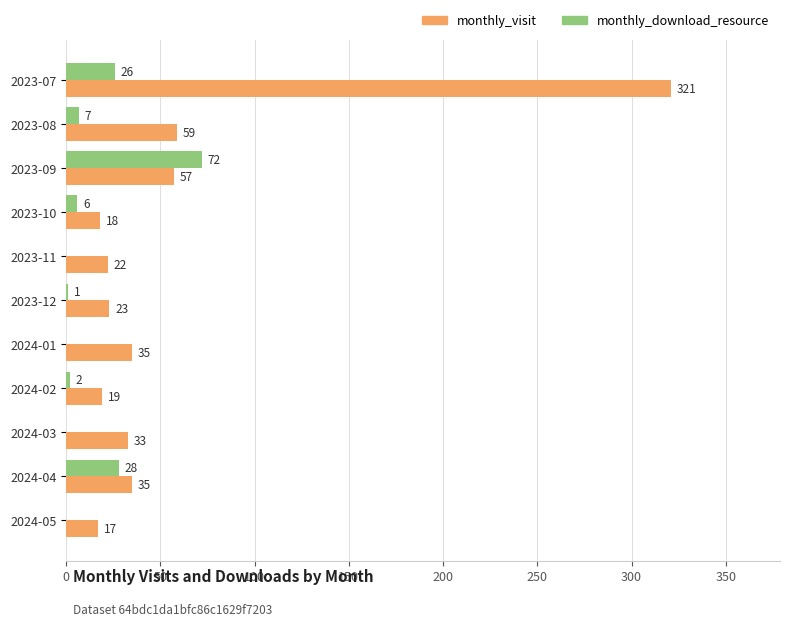

Is the value of monthly_download_resource at 2023-08 greater than the value of monthly_visit at 2023-10?

No